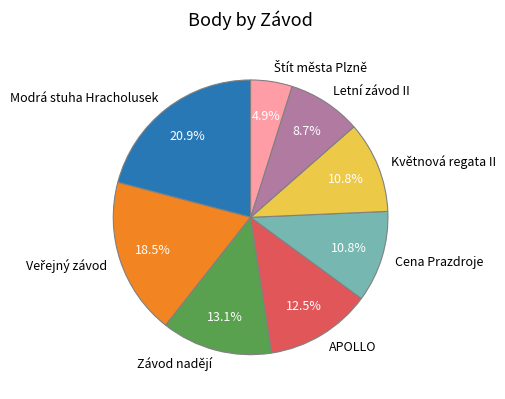

Is there a majority slice in this chart?

No